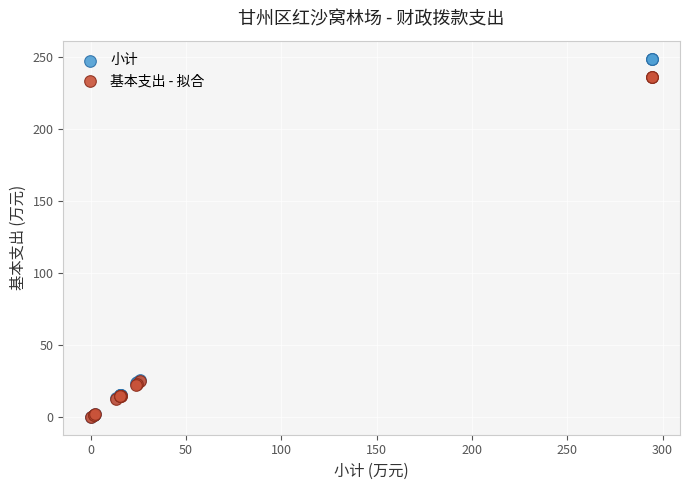

Which series has the widest spread of Y values?

小计